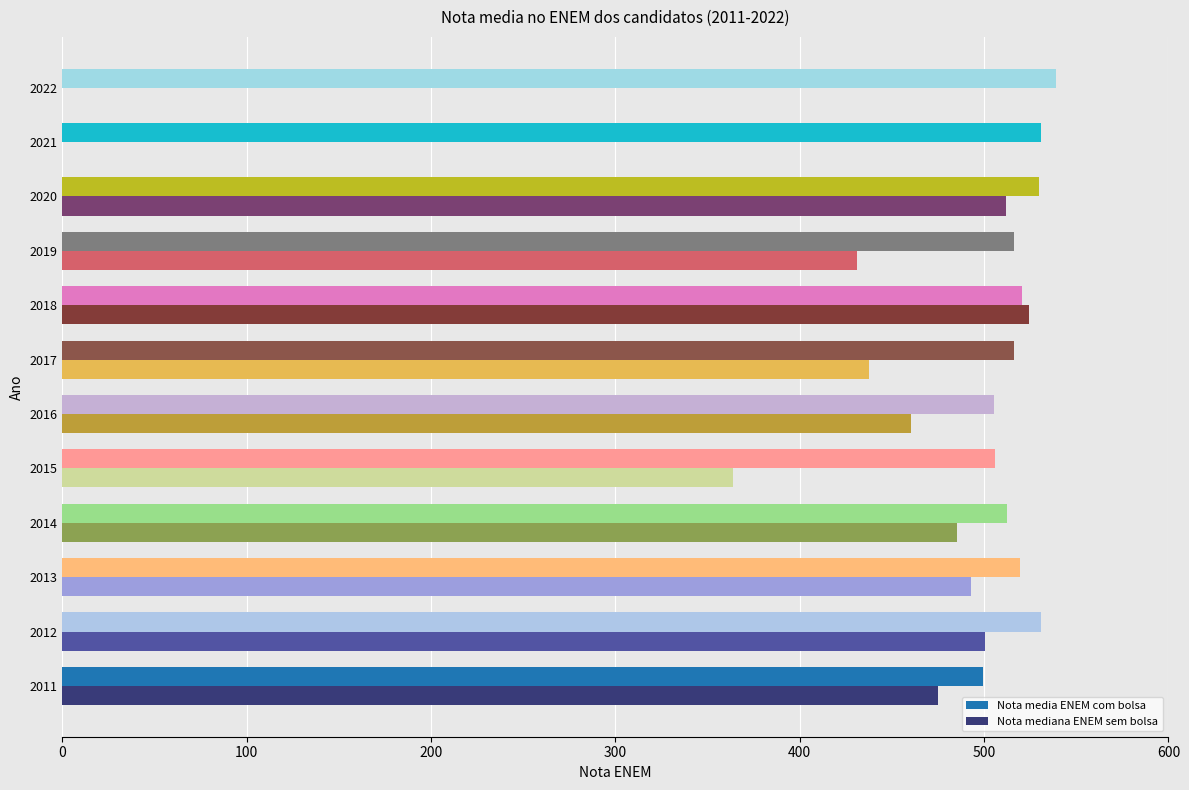

How many values in Nota mediana ENEM sem bolsa are above zero?

10